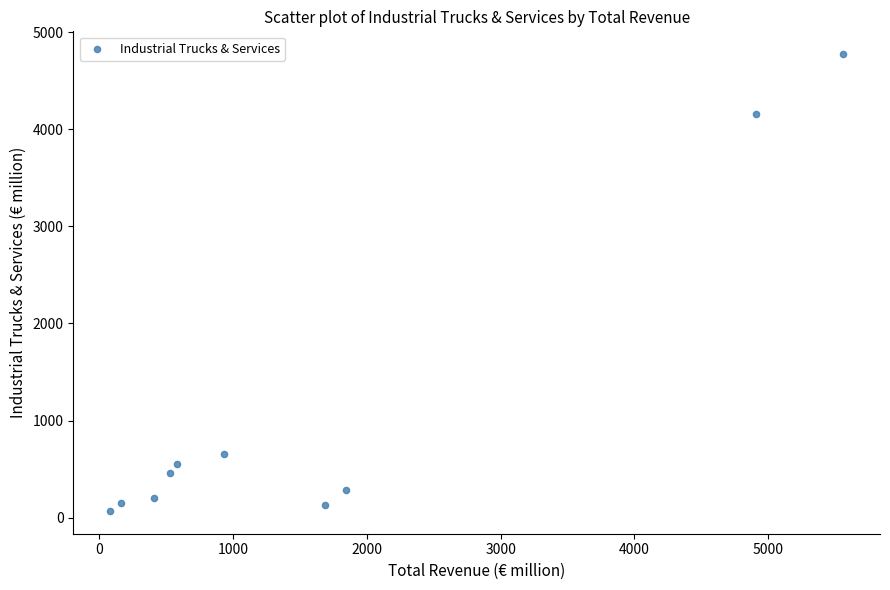

What is the range of X values (max minus min)?

5484.2